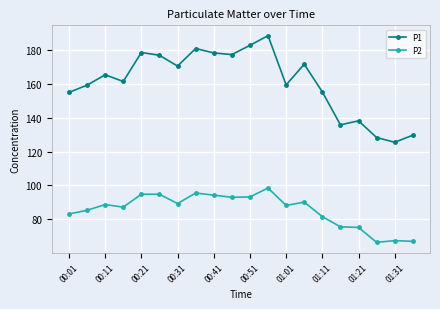

What is the minimum value shown in the chart?

66.3